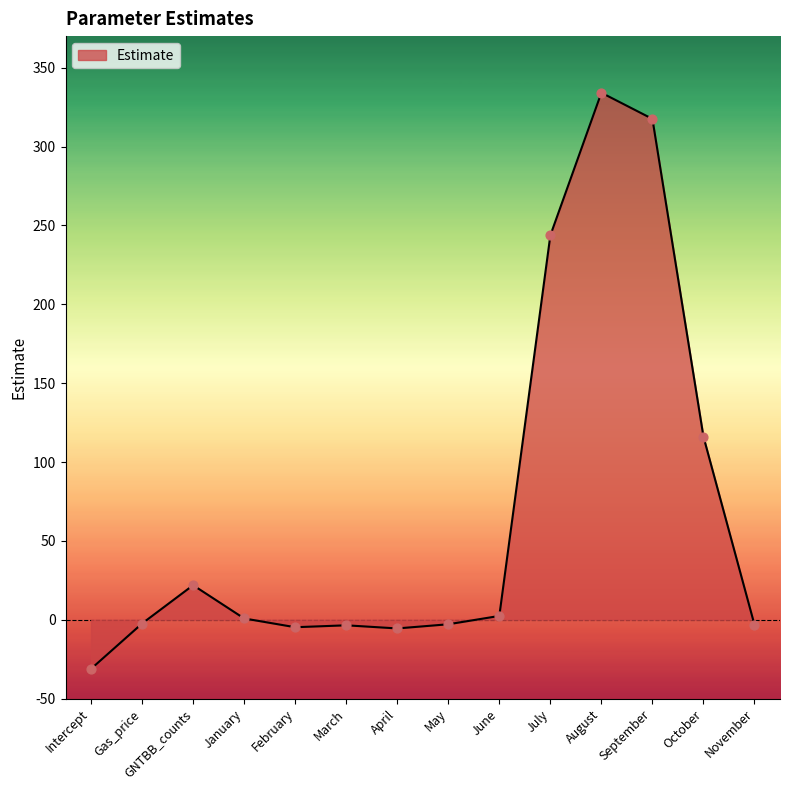

What is the change in value from GNTBB_counts to January?

-21.1